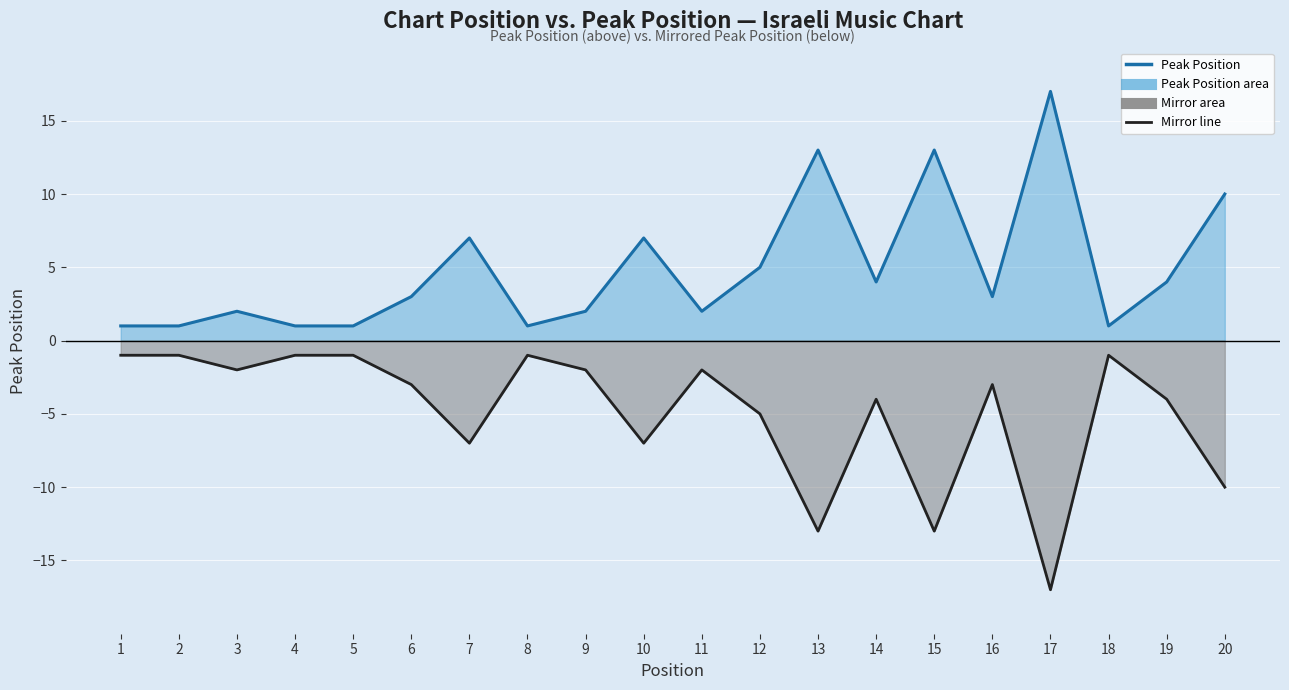

True or false: Peak Position line and Mirror line cross at least once.

False